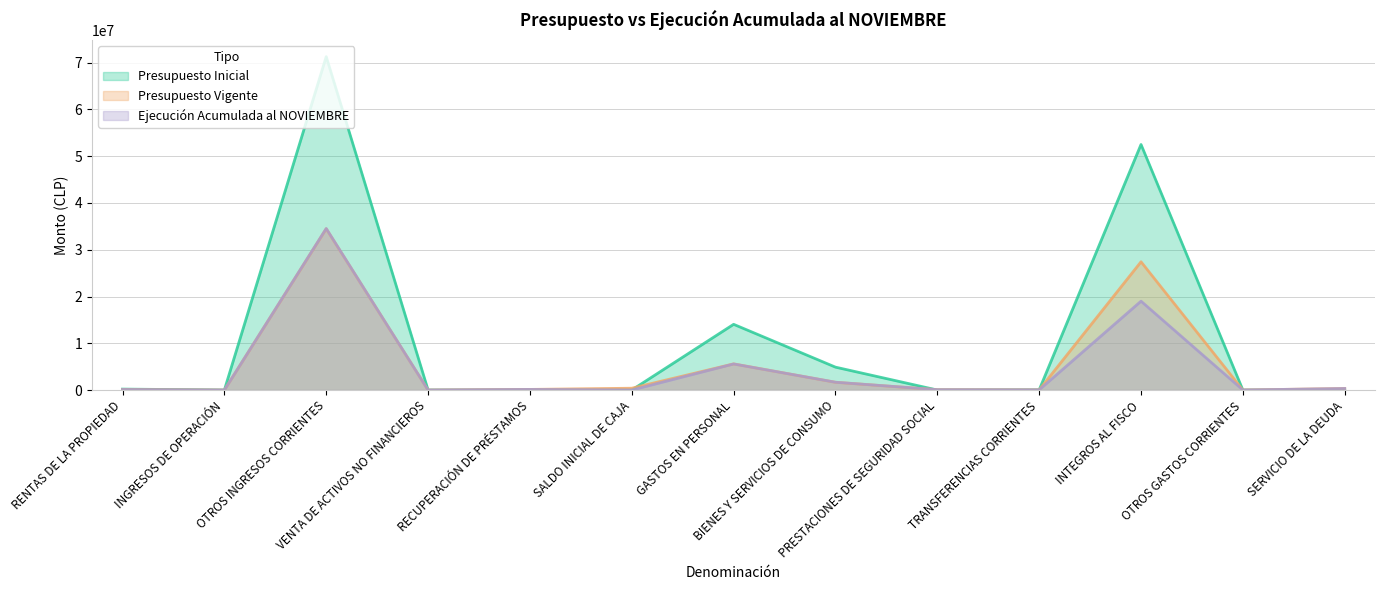

What is the label of the 7th point from the left?

GASTOS EN PERSONAL